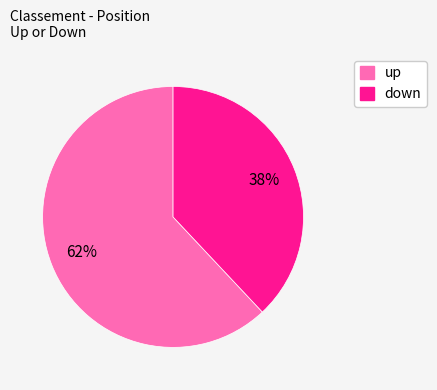

Which category has the biggest portion of the pie?

up